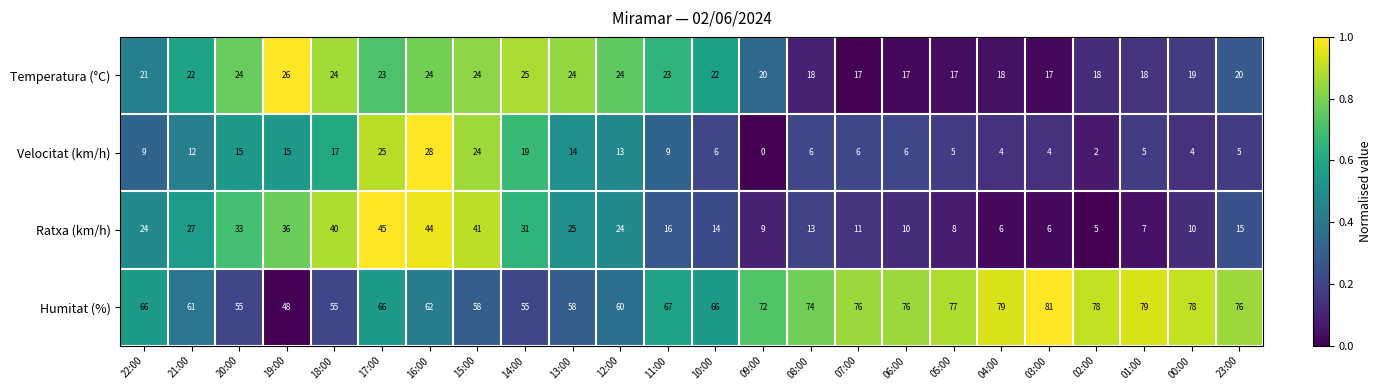

At which label does Humitat (%) reach its minimum?

19:00